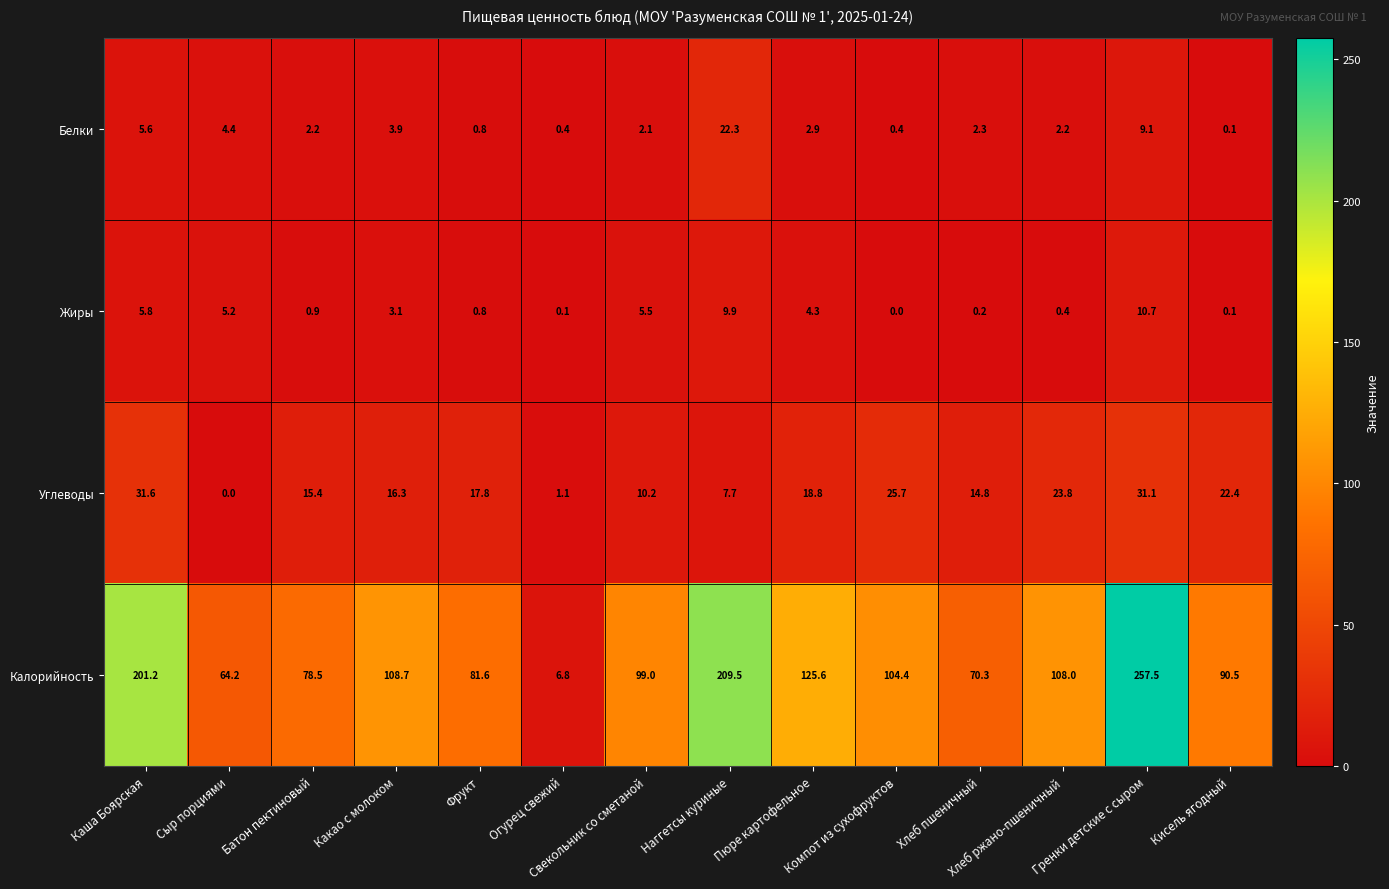

Which series has the largest total across all categories?

Калорийность